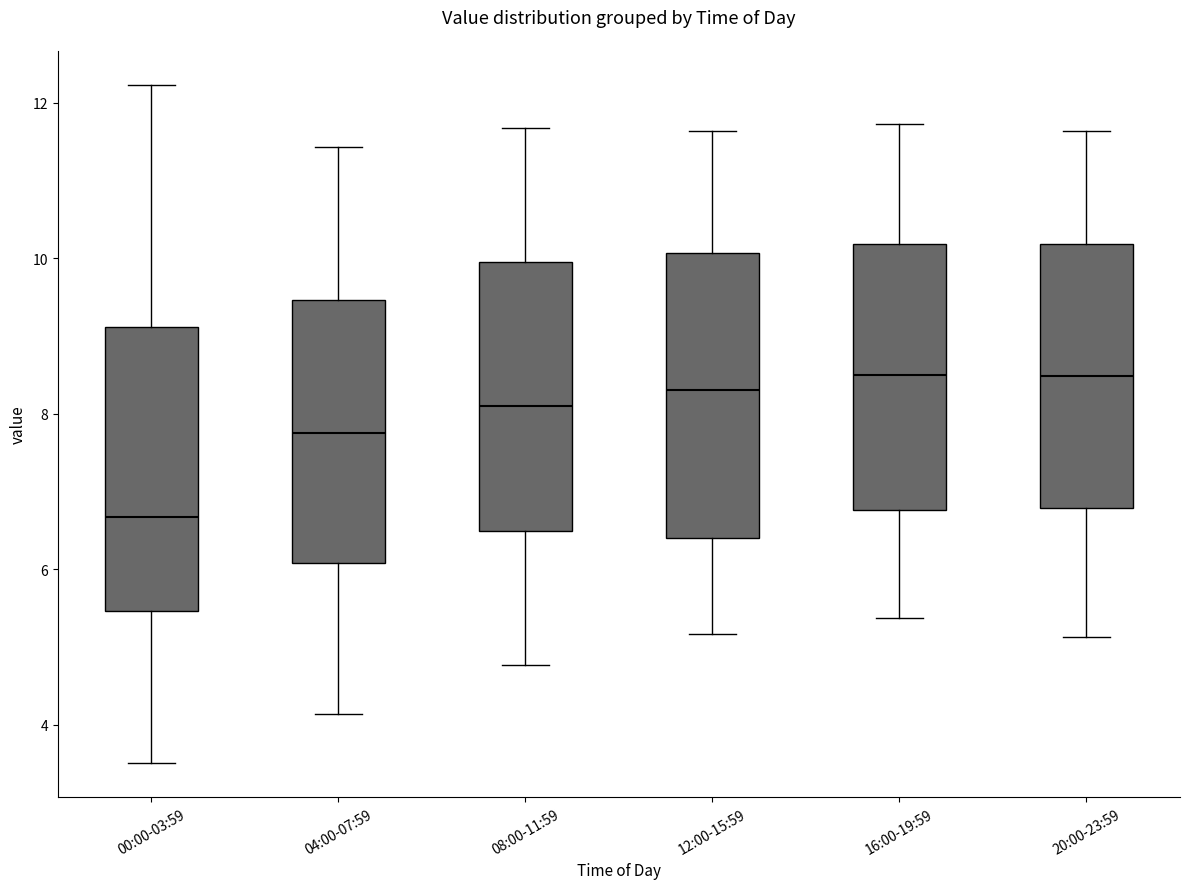

Reading left to right, transcribe this box plot: for each box, give where its median line is, the range the box spans, and where its two whiskers end, as read against the y-axis. The values are not printed on the chart, so give them approximately, as read against the axis.

00:00-03:59: median 6.6, box 5.4 to 9.2, whiskers 3.6 to 12.2
04:00-07:59: median 7.8, box 6.0 to 9.4, whiskers 4.2 to 11.4
08:00-11:59: median 8.2, box 6.4 to 10.0, whiskers 4.8 to 11.6
12:00-15:59: median 8.4, box 6.4 to 10.0, whiskers 5.2 to 11.6
16:00-19:59: median 8.6, box 6.8 to 10.2, whiskers 5.4 to 11.8
20:00-23:59: median 8.4, box 6.8 to 10.2, whiskers 5.2 to 11.6